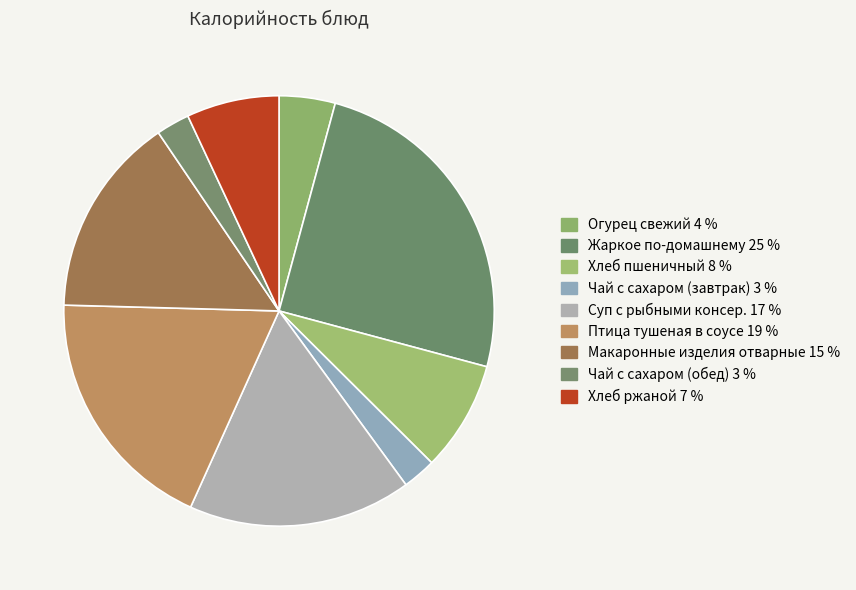

Does any single category account for the majority?

No